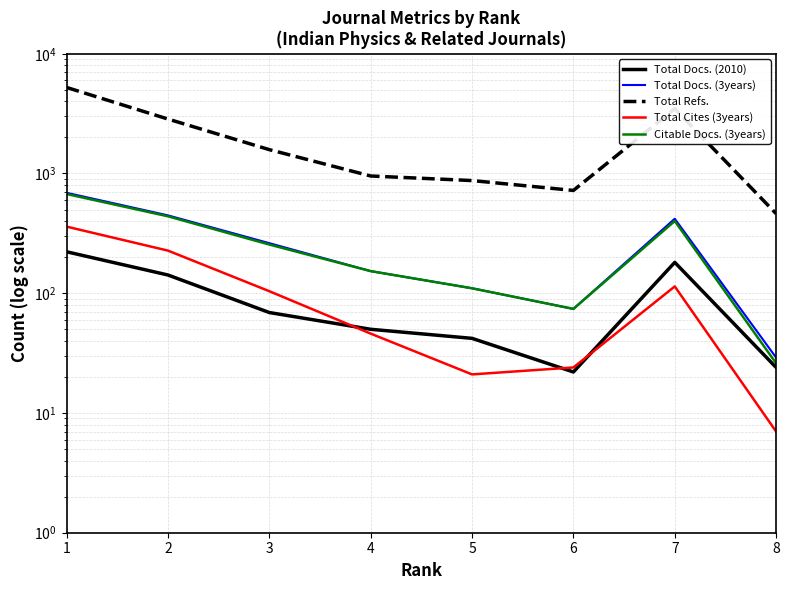

Is this an area chart (filled region under the line)?

No